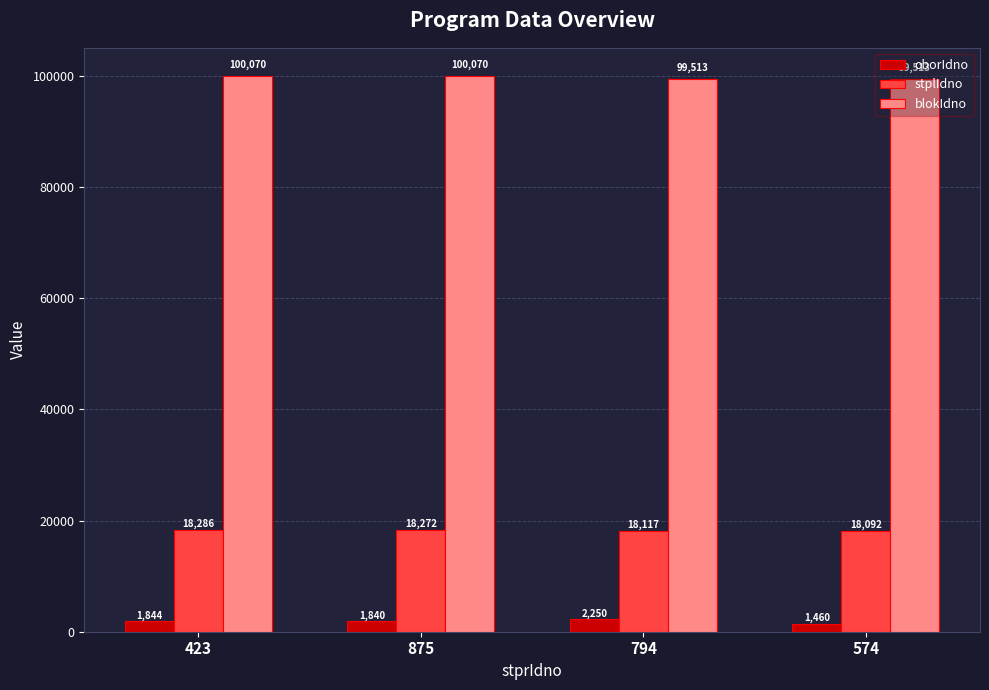

Rank the series by their maximum value, from lowest to highest.

oborIdno, stplIdno, blokIdno